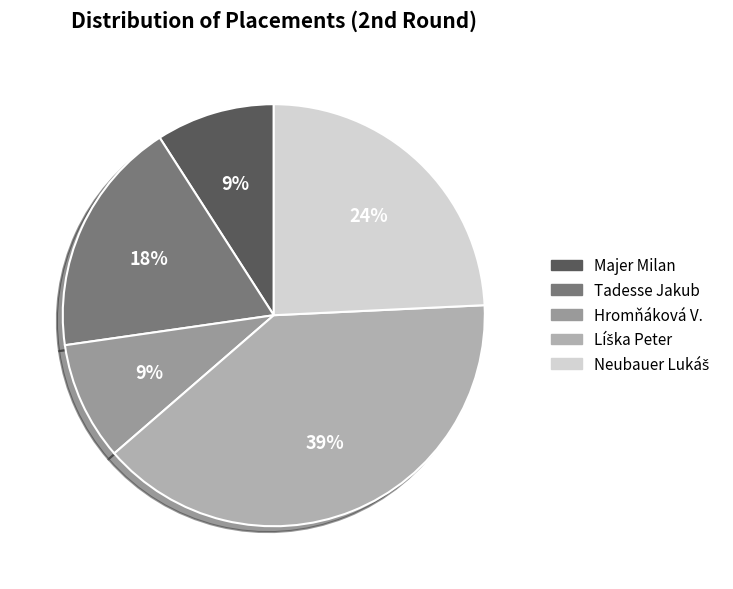

True or false: Hromňáková V. accounts for 3% of the total.

False